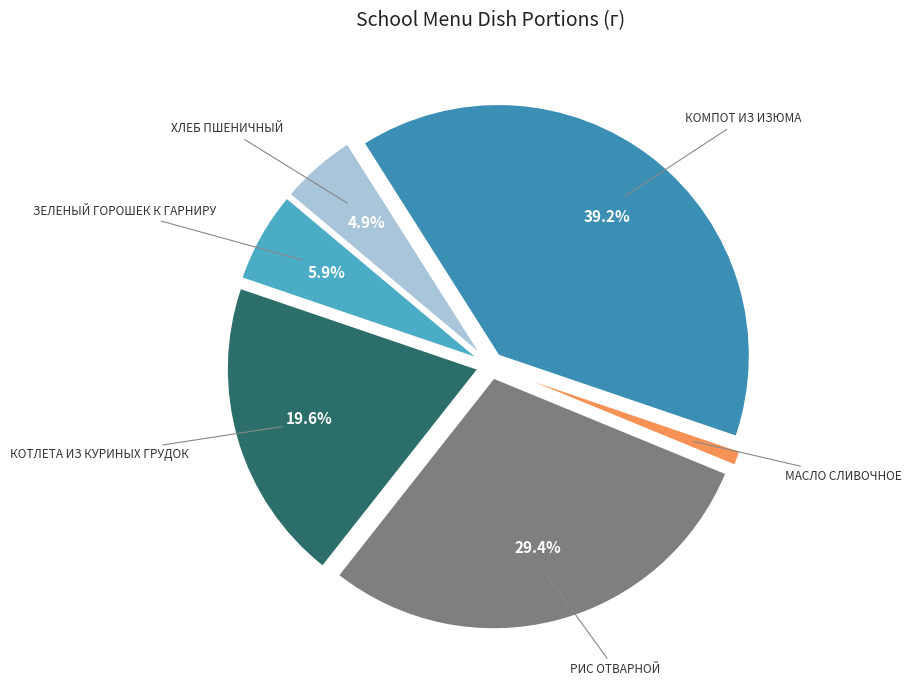

Which category has the smallest portion of the pie?

МАСЛО СЛИВОЧНОЕ